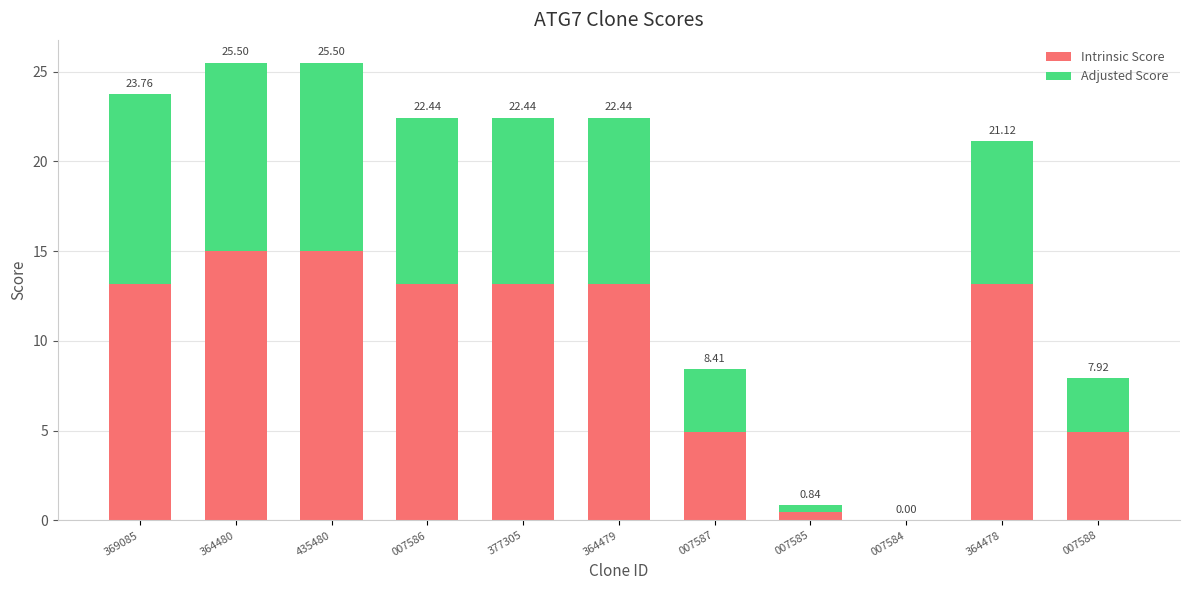

What is the difference between the maximum and minimum values in the Intrinsic Score series?

15.0